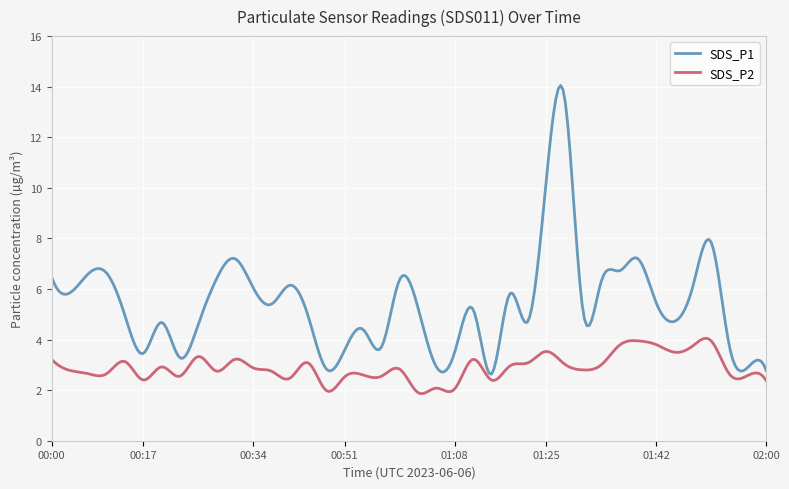

Which series has the widest spread of values?

SDS_P1